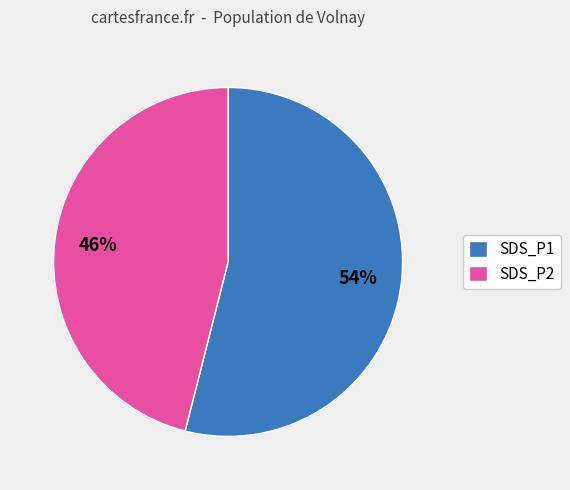

To the nearest percent, what percentage of the pie is SDS_P1?

54%